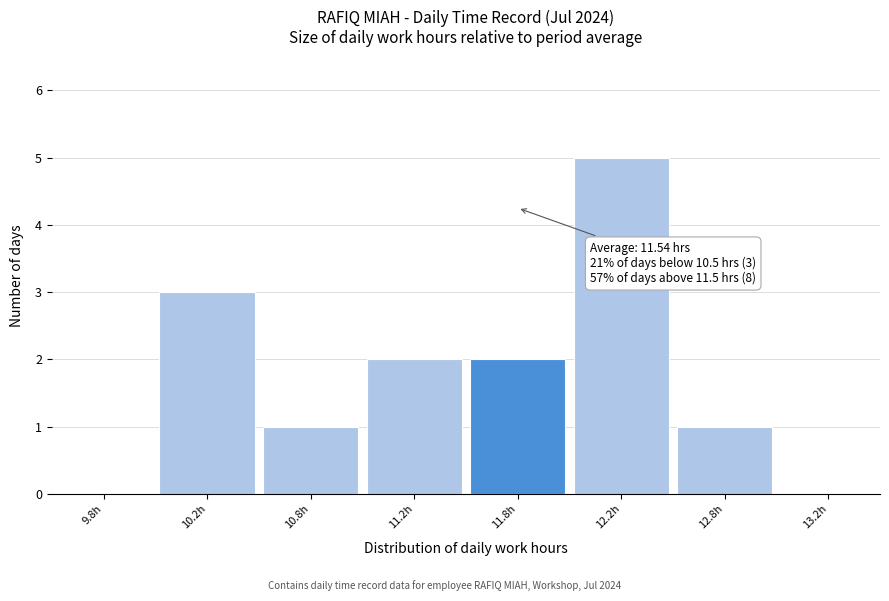

Reading left to right, extract all data points from this chart.

9.8h=0	10.2h=3	10.8h=1	11.2h=2	11.8h=2	12.2h=5	12.8h=1	13.2h=0